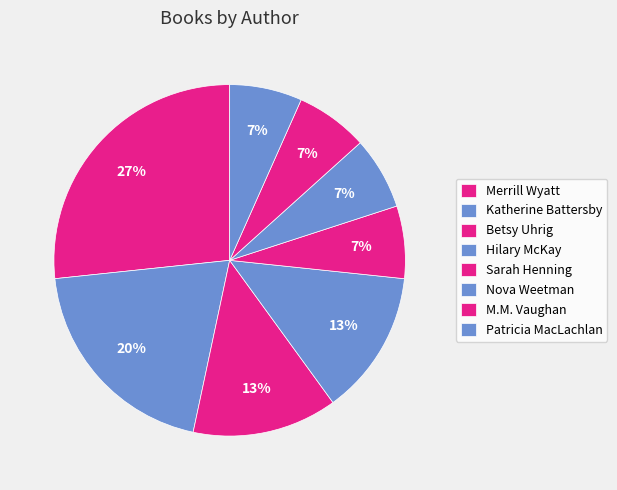

Count the number of slices in the pie.

8